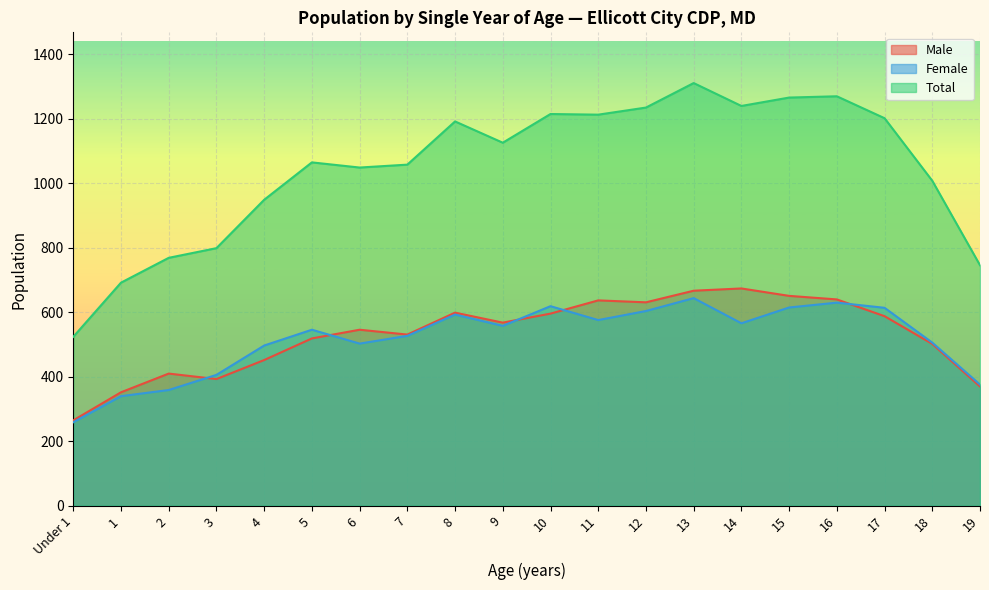

At how many categories does at least one series exceed 519?

20